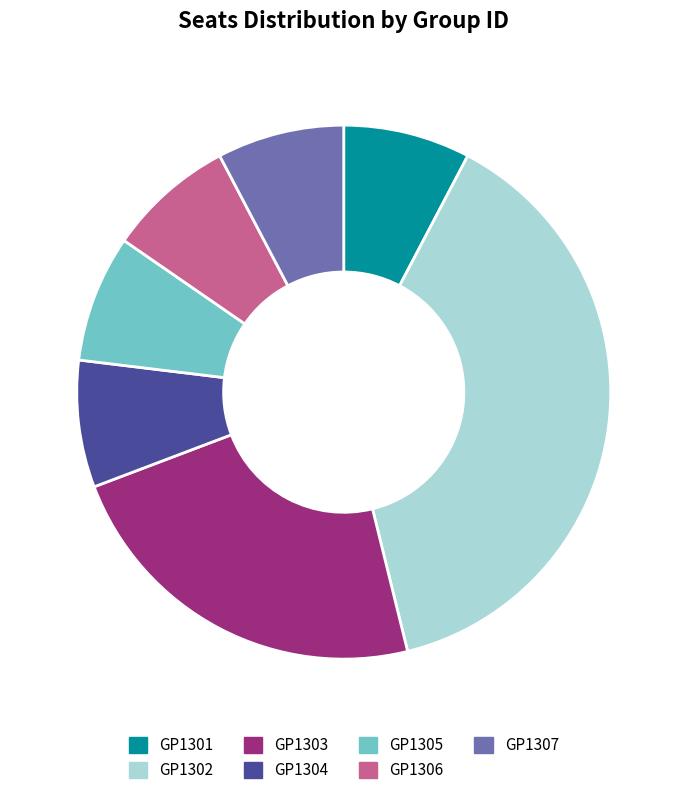

What percentage is the GP1305 slice, to the nearest percent?

8%